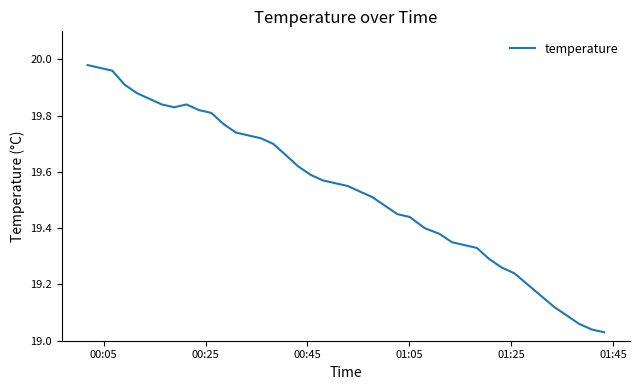

How many lines are shown in the chart?

1